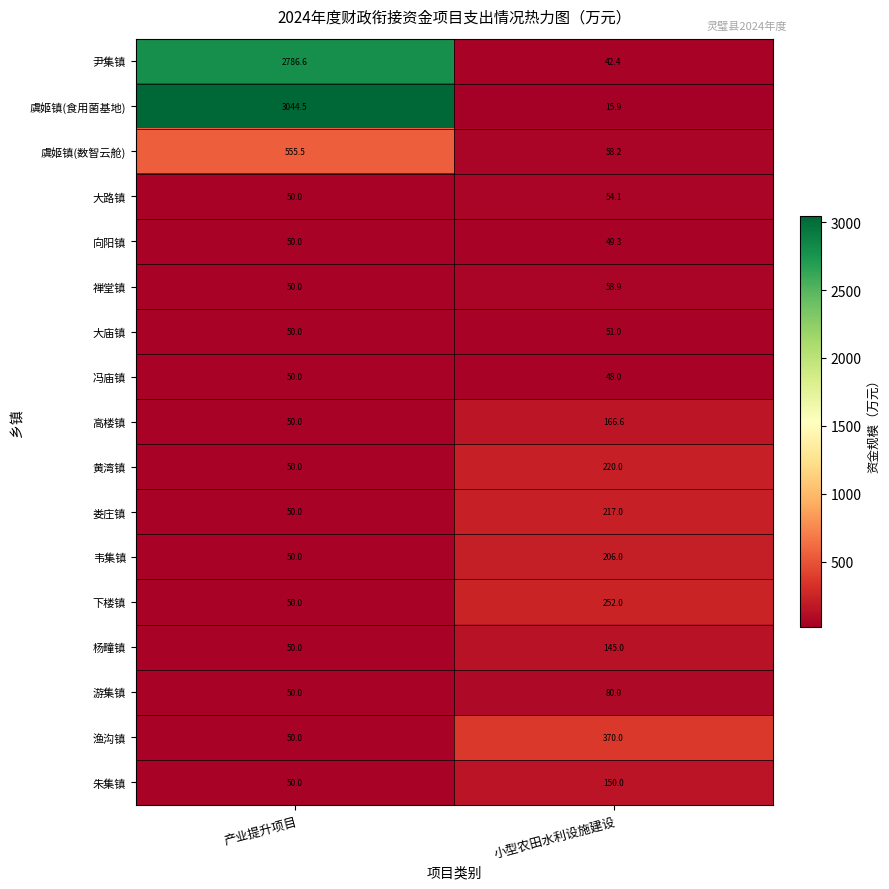

Which label corresponds to the smallest value in the chart?

小型农田水利设施建设